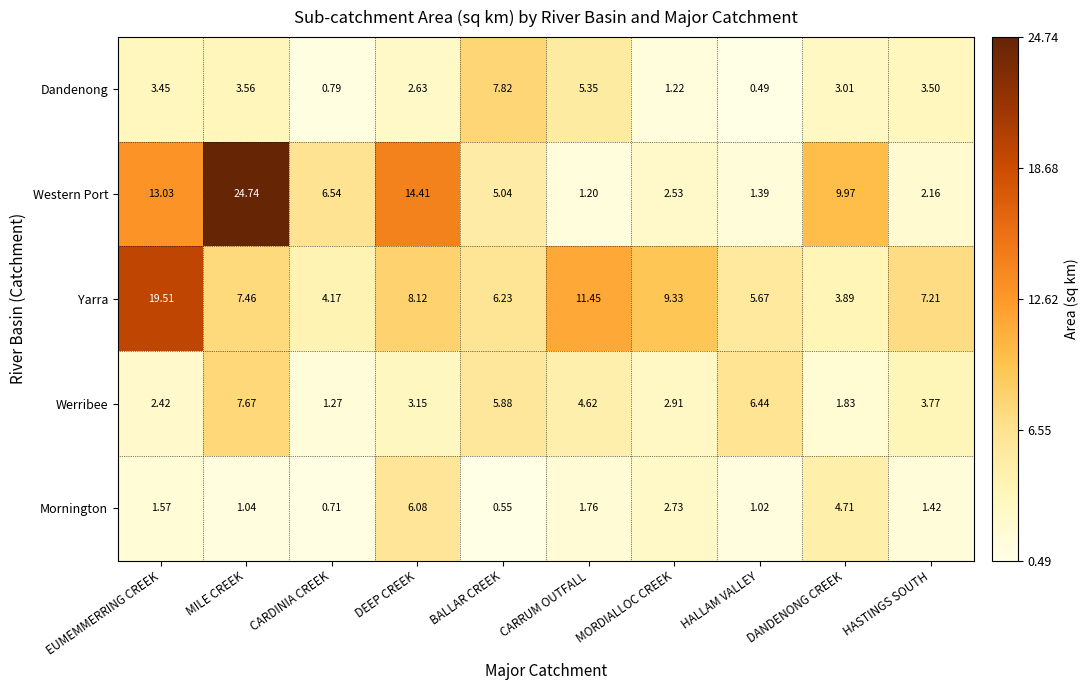

At which category is the sum across all series the highest?

MILE CREEK